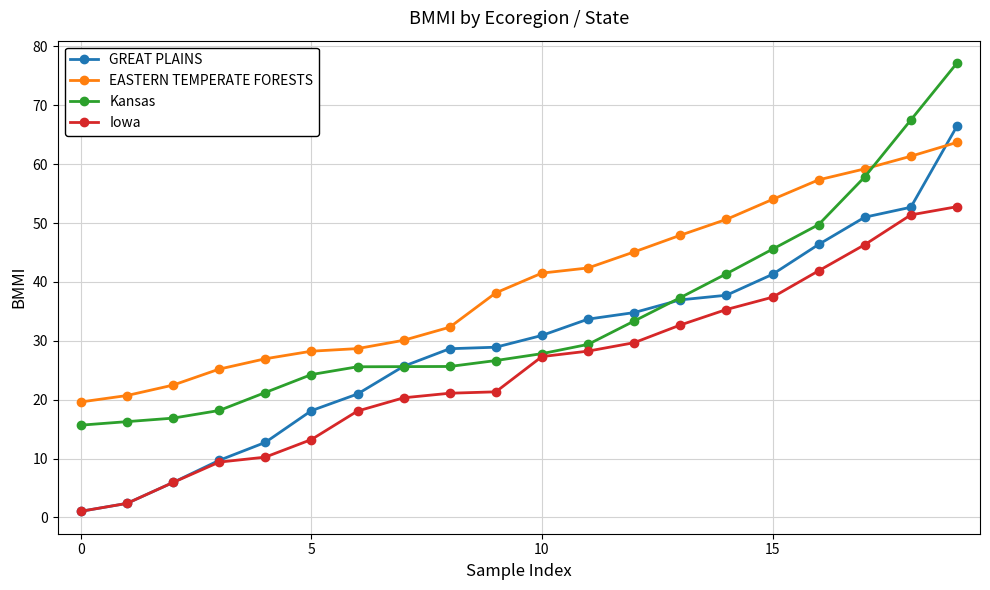

Which series has the largest total across all categories?

EASTERN TEMPERATE FORESTS